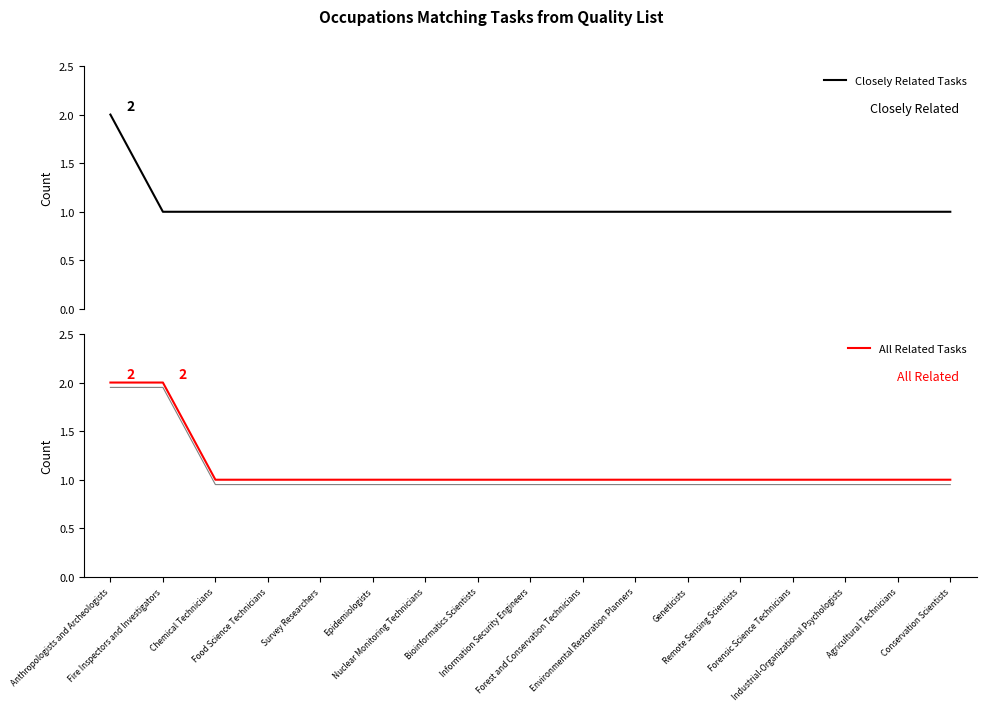

Which category has the lowest value in the Closely Related Tasks series?

Fire Inspectors and Investigators